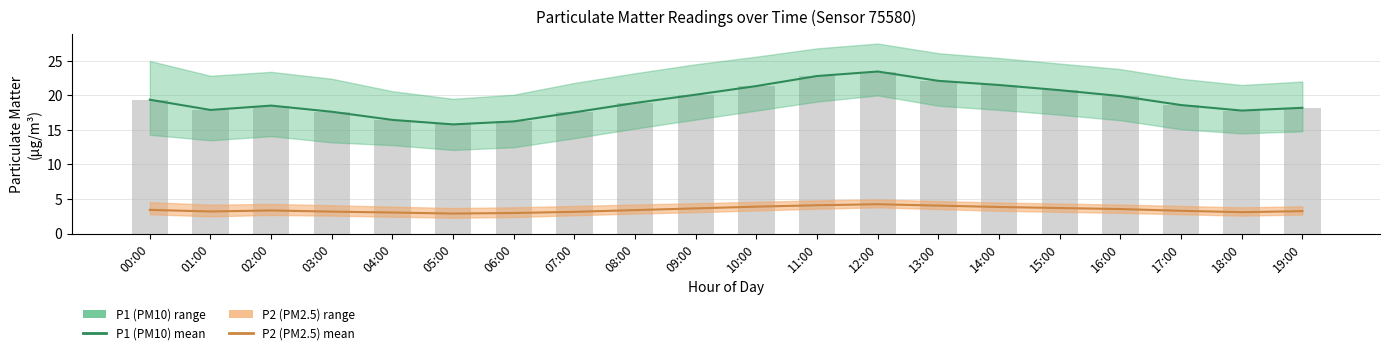

Which label corresponds to the largest value in the chart?

12:00